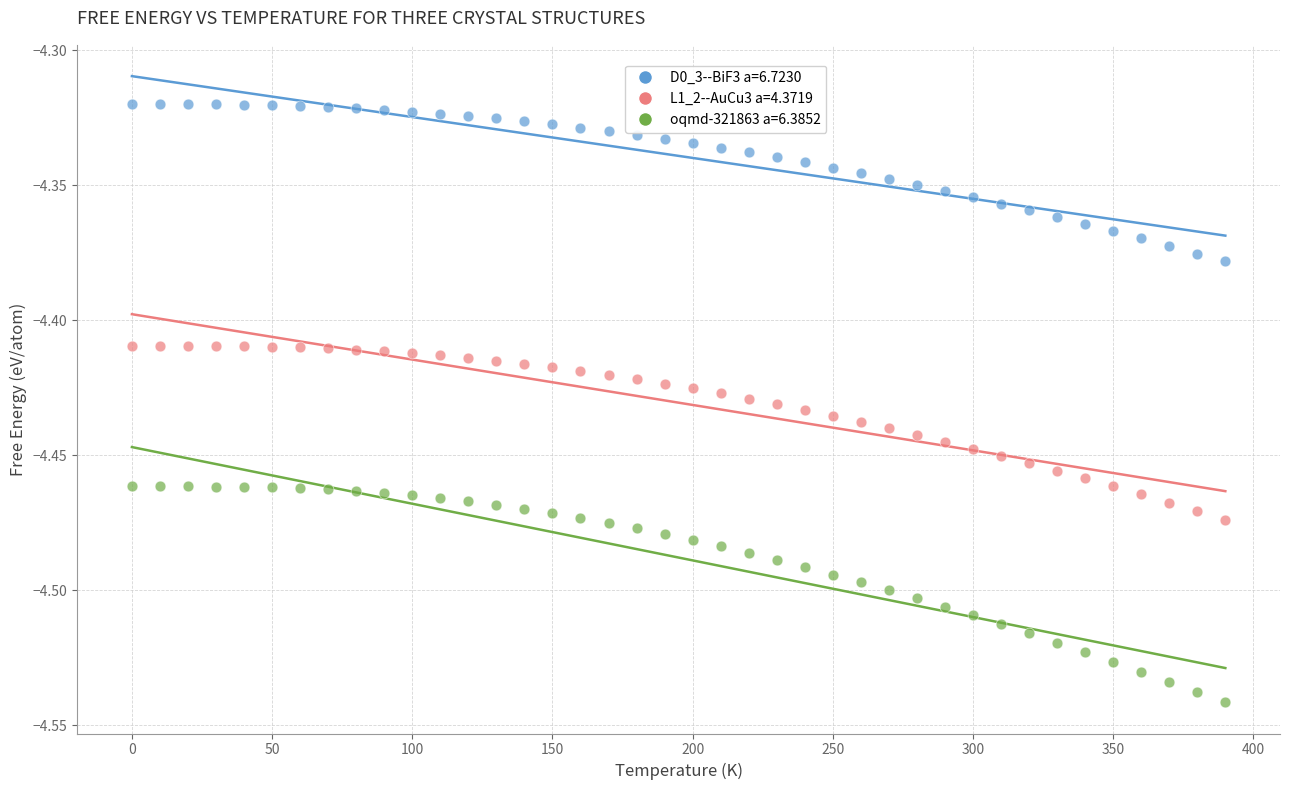

Which series contains the highest Y value?

D0_3--BiF3 a=6.7230